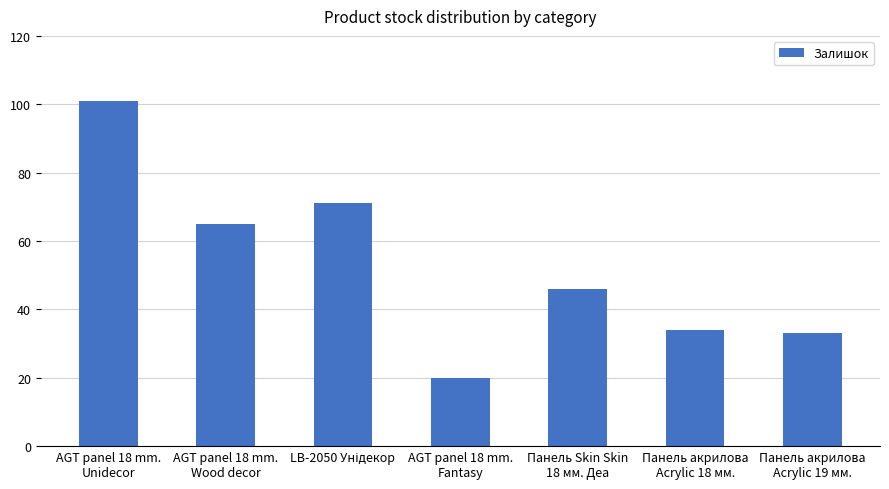

Is it true that the value at Панель акрилова
Acrylic 19 мм. is 47?

False